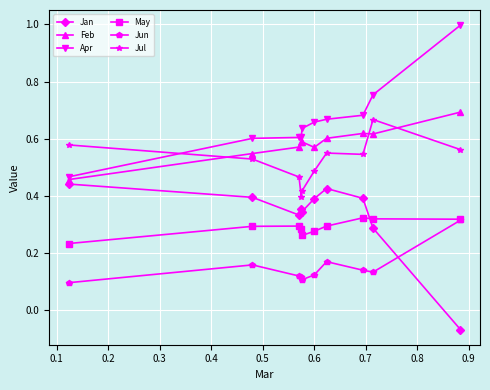

At how many categories does at least one series exceed 0?

10